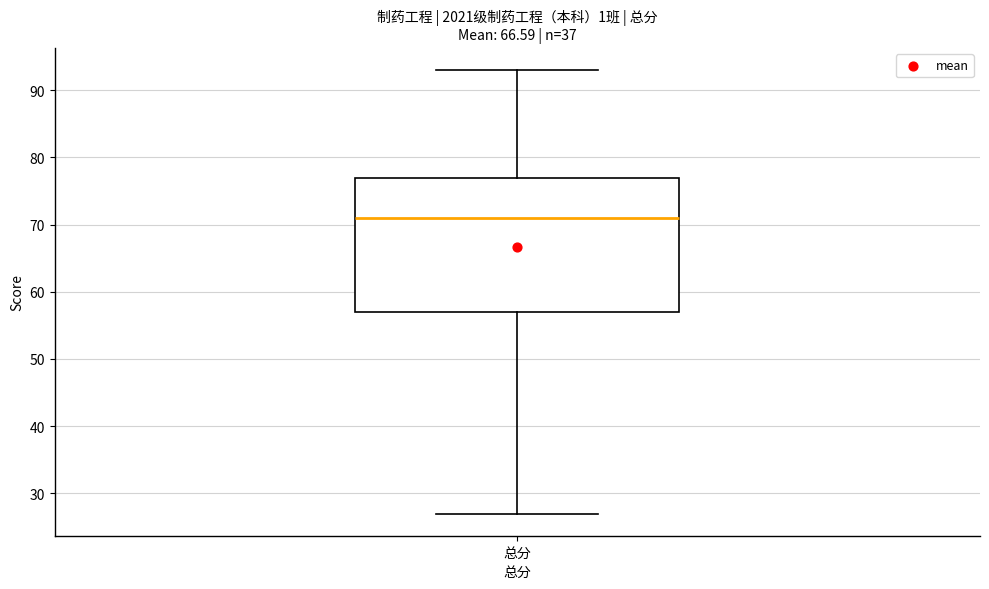

Transcribe this box plot: give where the median line is, the range the box spans, and where the two whiskers end, as read against the y-axis. The values are not printed on the chart, so give them approximately, as read against the axis.

median 71, box 57 to 77, whiskers 27 to 93